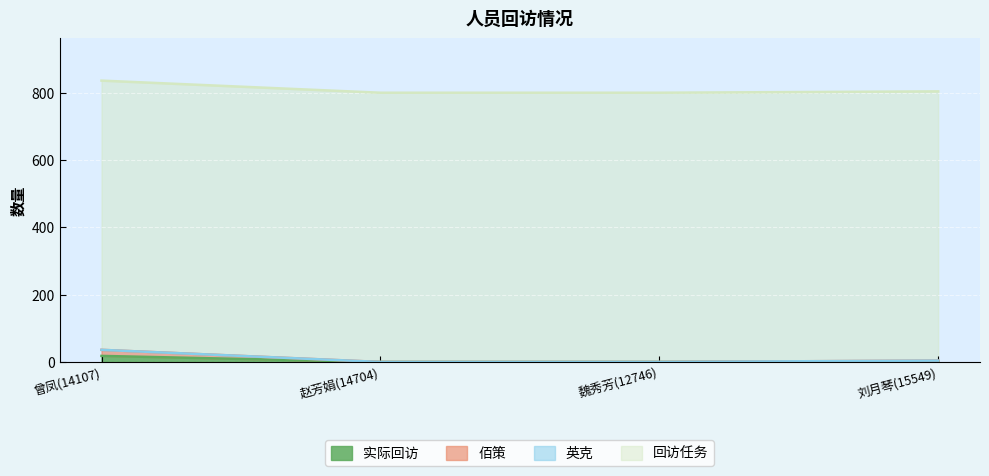

What is the label of the 4th point from the right?

曾凤(14107)